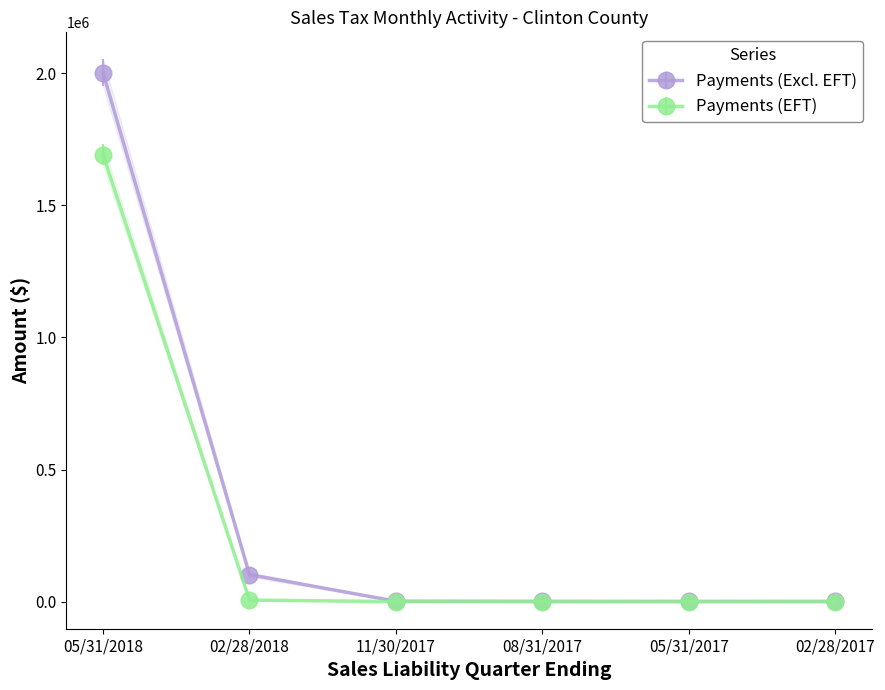

At how many categories does at least one series exceed 1583345?

1